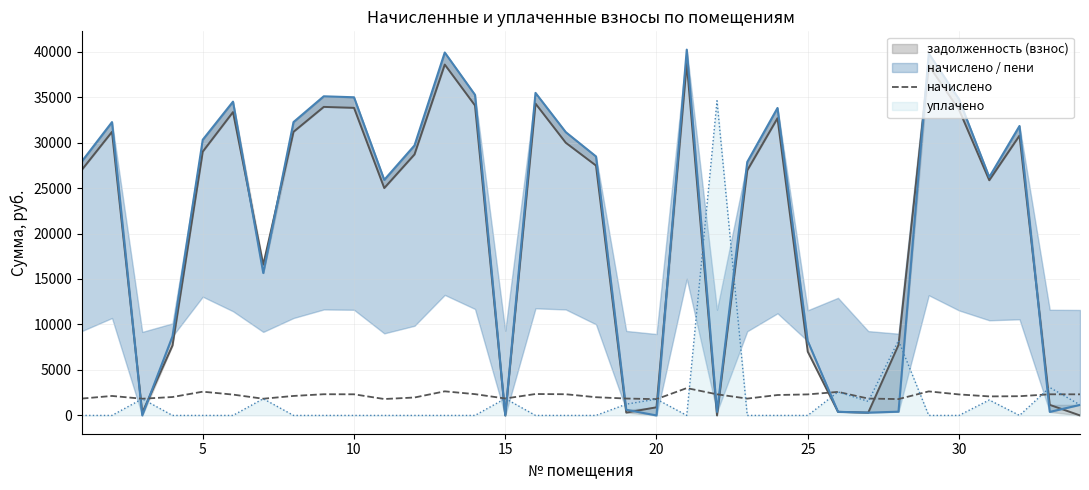

What is the minimum value for начислено?

1790.2